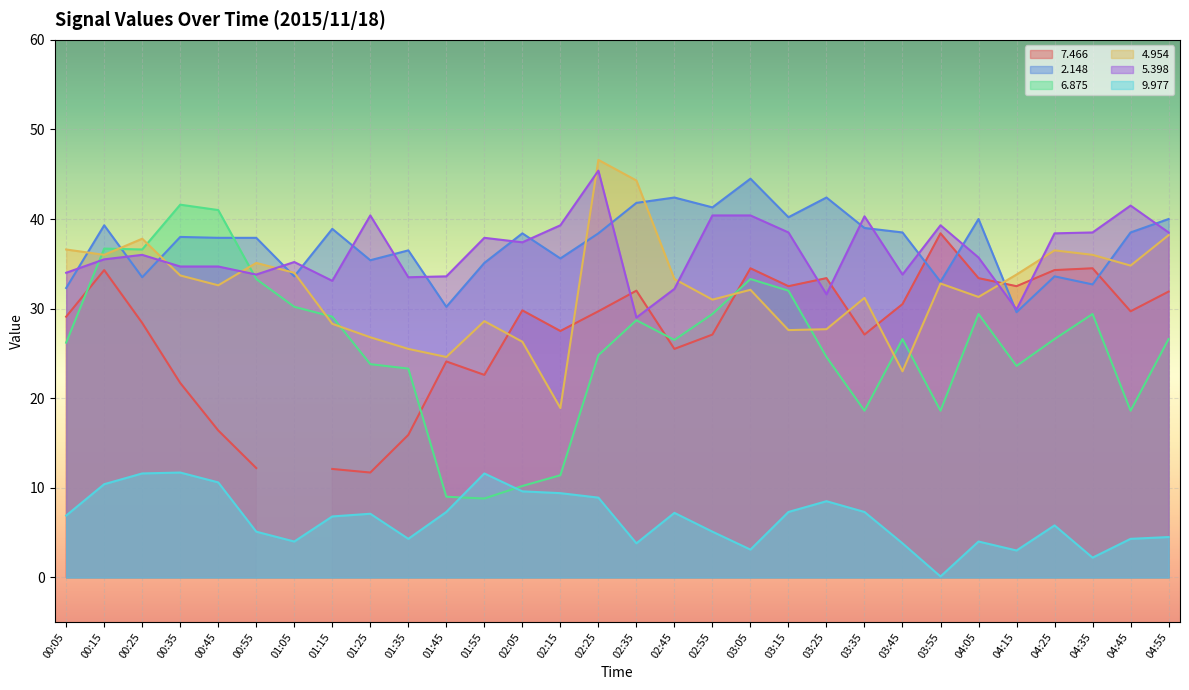

Does the chart display data point markers on the line(s)?

No